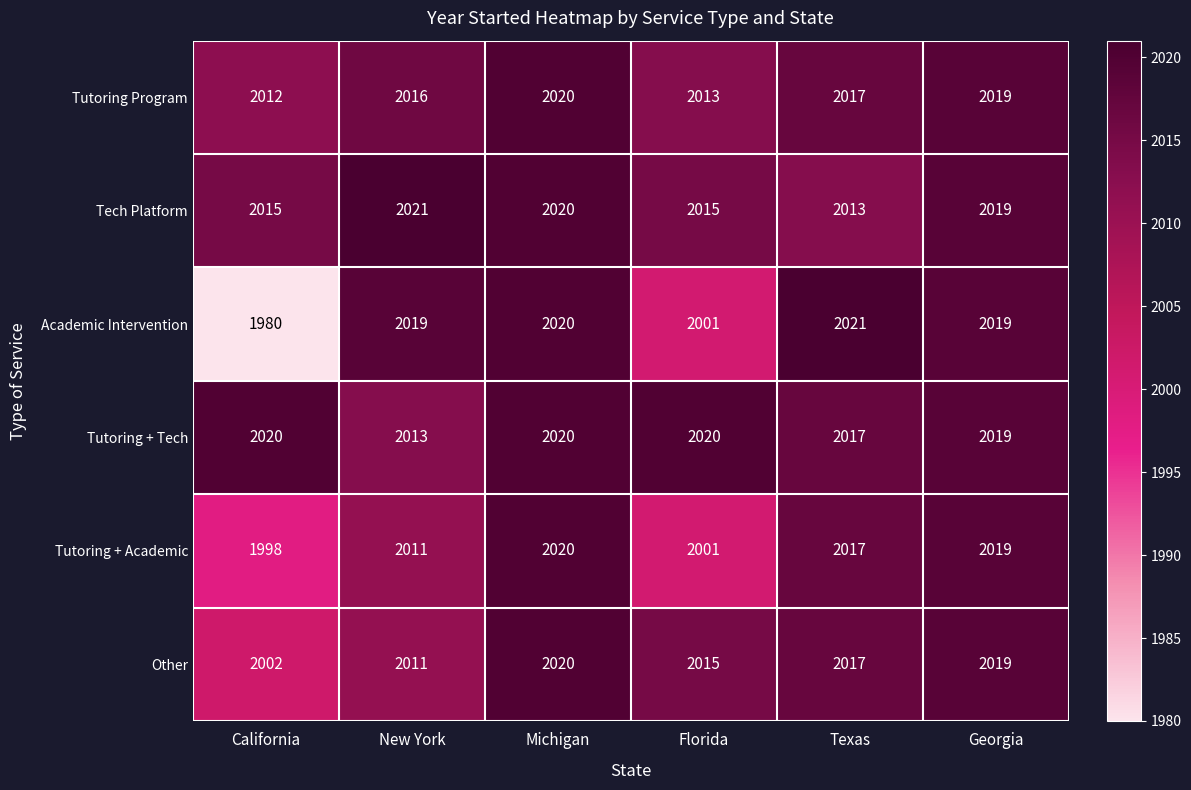

True or false: Tutoring + Academic has a value of 2017 at Texas.

True